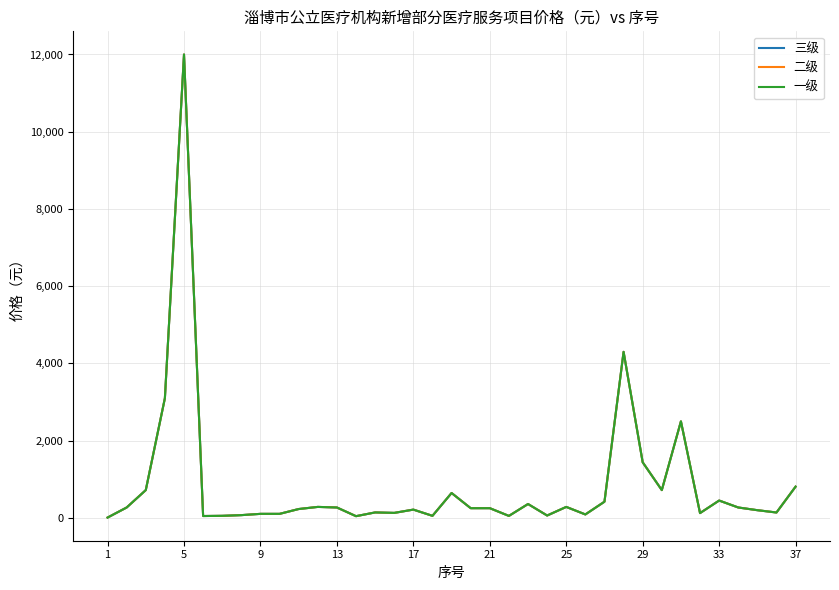

Does the chart display data point markers on the line(s)?

No